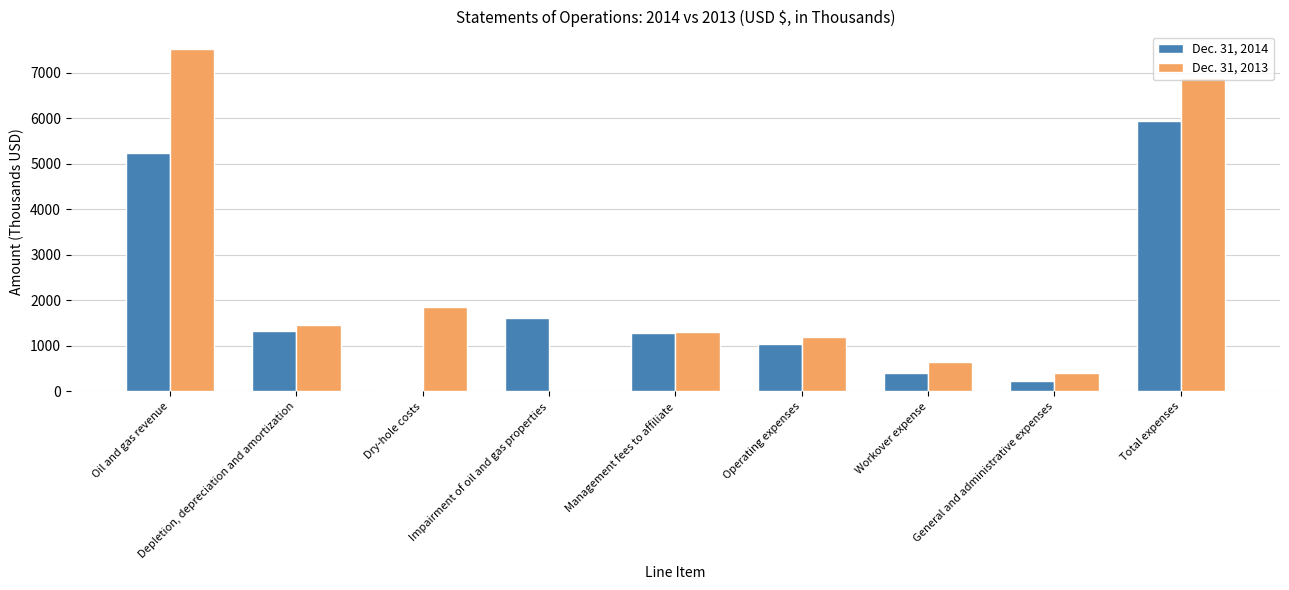

Between Depletion, depreciation and amortization and Total expenses, which series saw the biggest shift?

Dec. 31, 2013